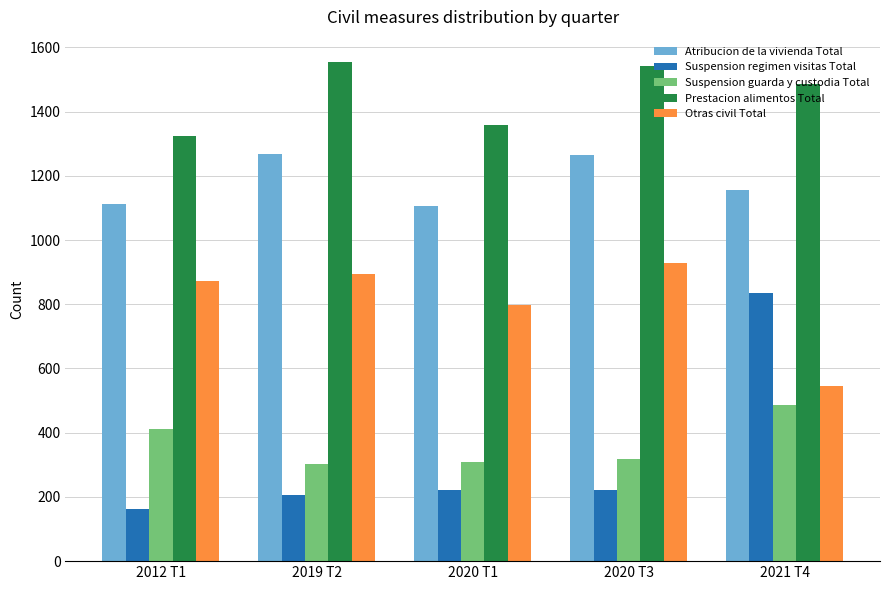

Read the Suspension regimen visitas Total value at 2019 T2, to the nearest 50.

200